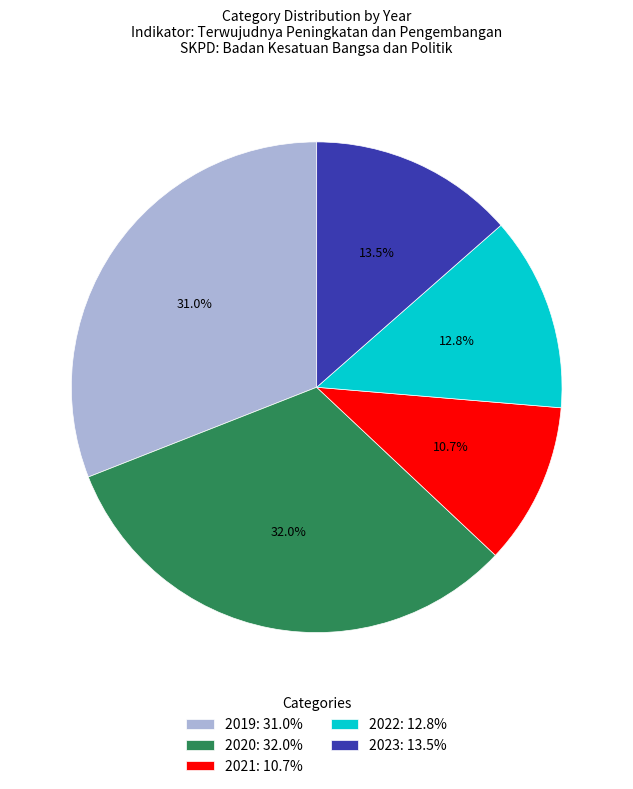

Which slice is the smallest?

2021